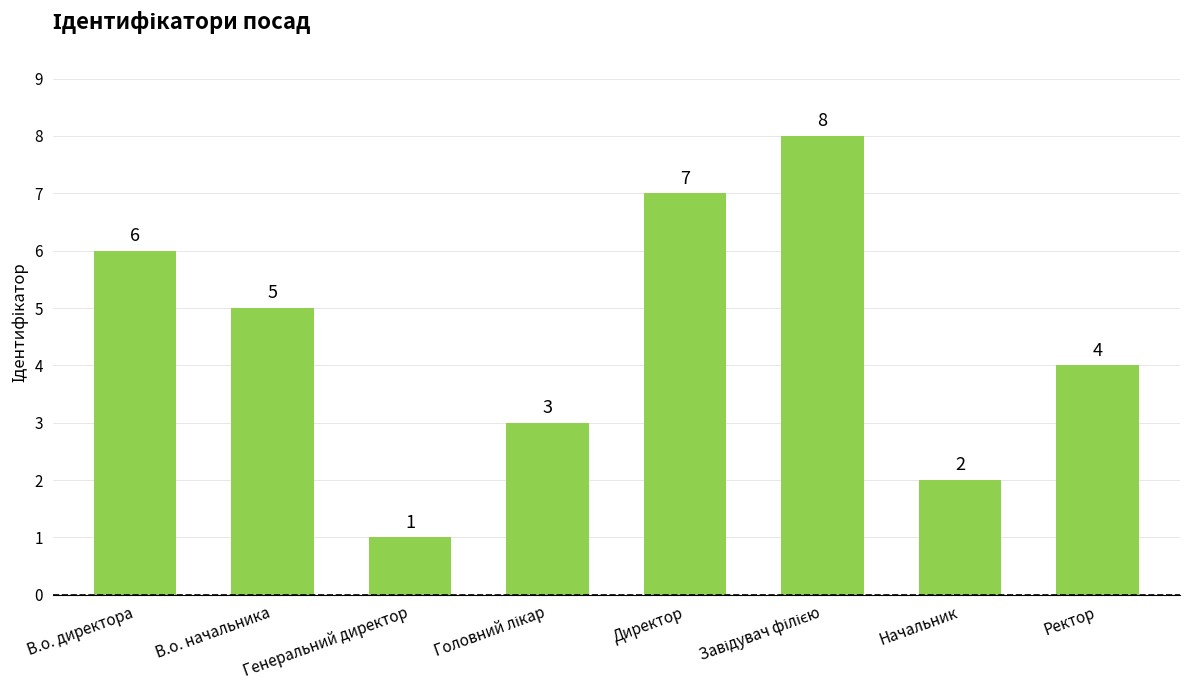

What is the change in value from В.о. начальника to Генеральний директор?

-4